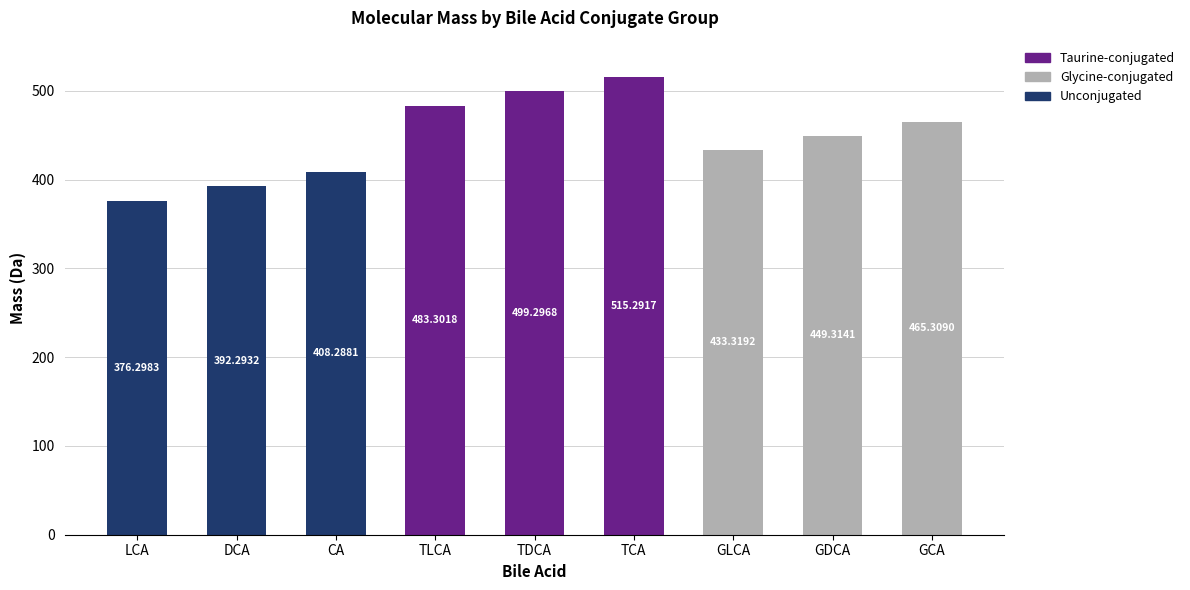

At which category is the sum across all series the highest?

TCA